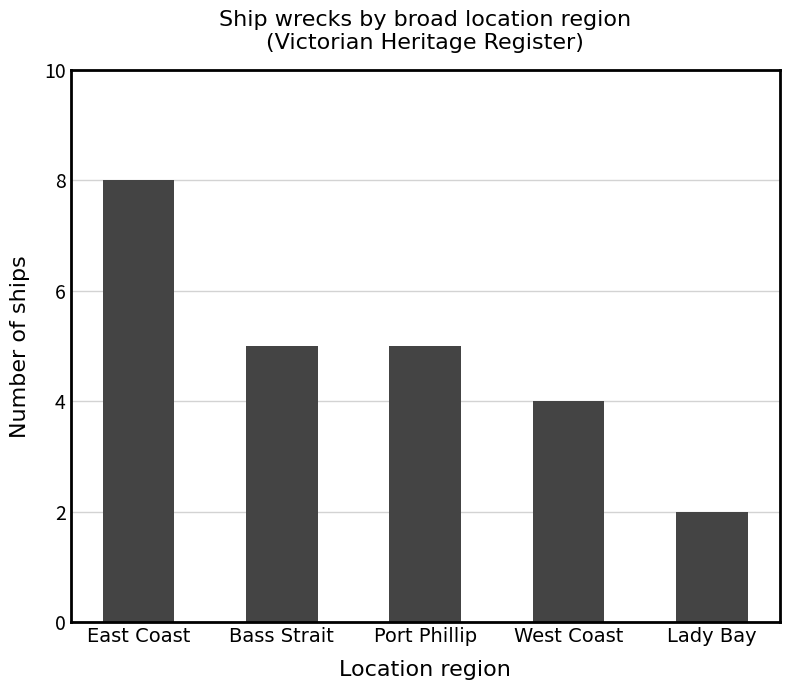

How many categories are shown in the chart?

5